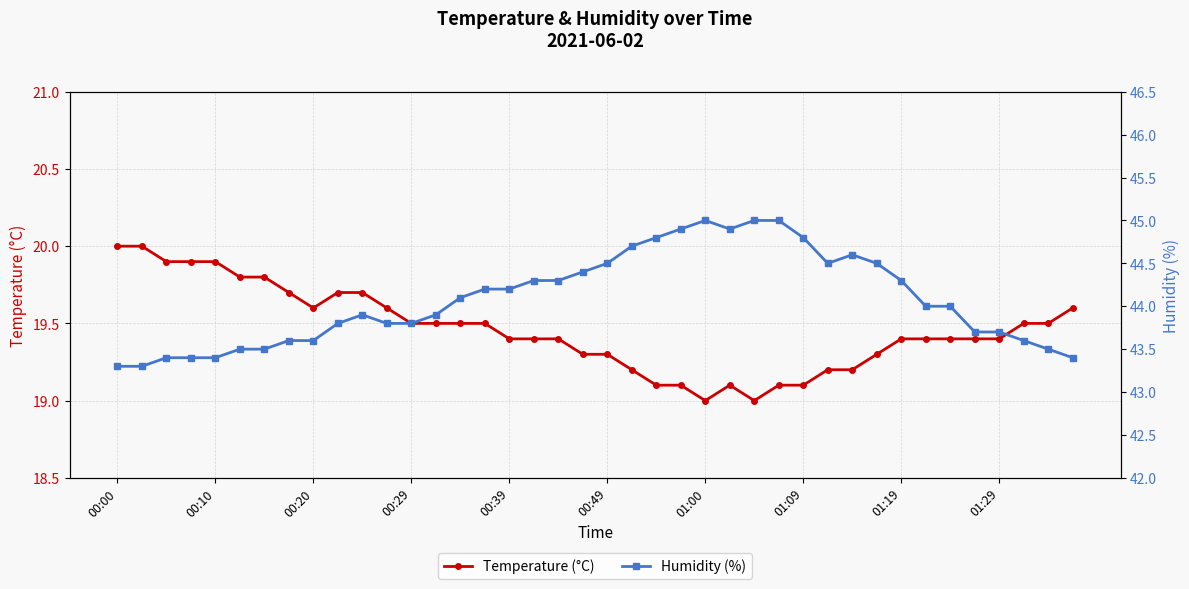

What is the lowest value of the Temperature (°C) series?

19.0